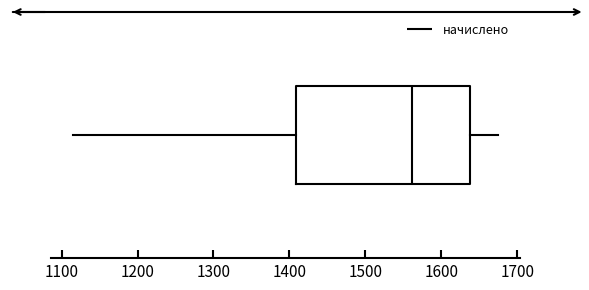

Where does the left whisker of the box end on the x-axis? The values are not printed on the chart, so give them approximately, as read against the axis.

1110